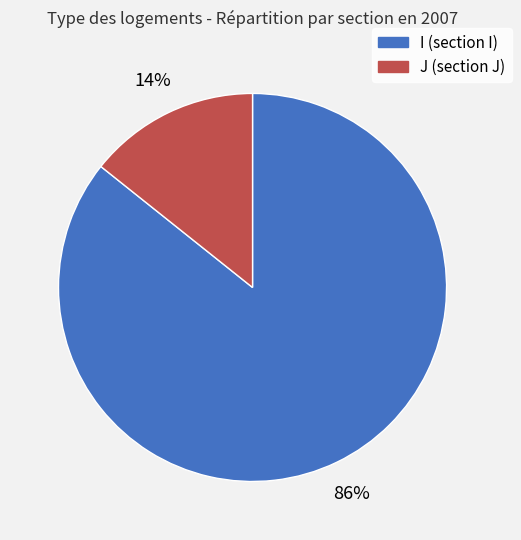

Is the sum of I and J greater than half?

Yes